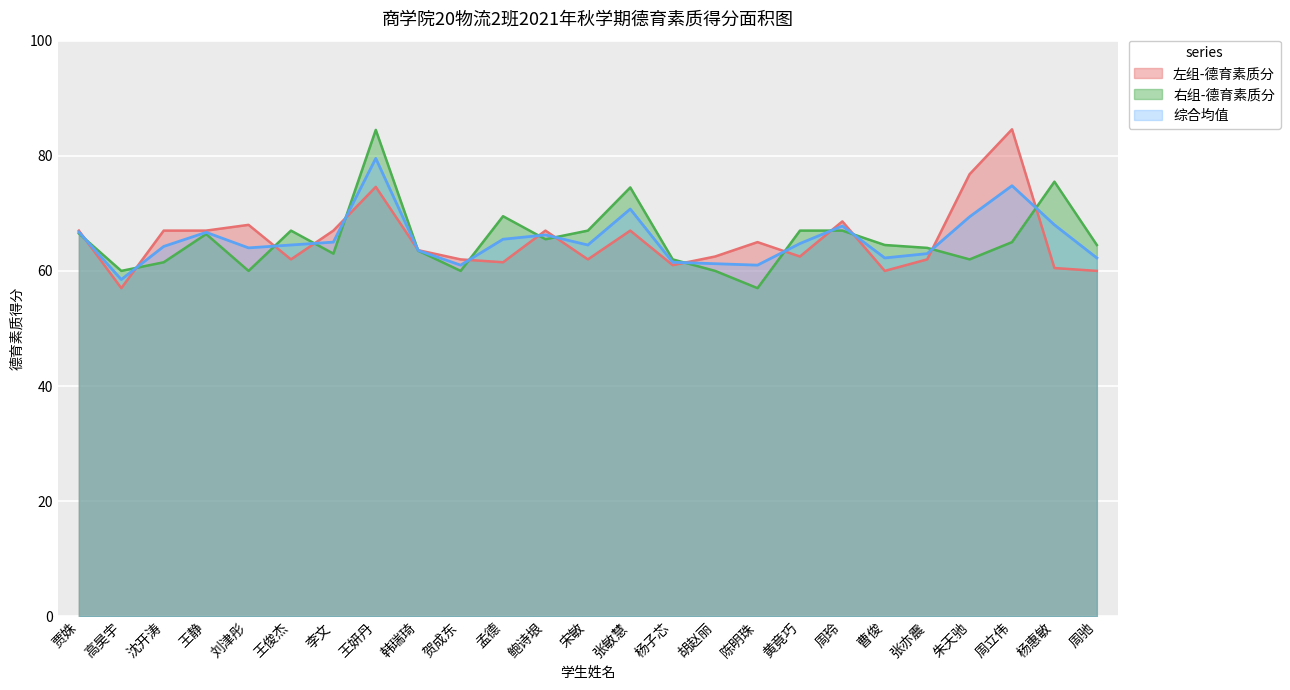

Reading left to right, list all the values displayed in this chart.

左组-德育素质分: 贾姝=67.0	高昊宇=57.0	沈开涛=67.0	王静=67.0	刘津彤=68.0	王俊杰=62.0	李文=67.0	王妍丹=74.6	韩瑞琦=63.6	贺成东=62.0	孟德=61.5	鲍诗垠=67.0	宋敏=62.0	张敏慧=67.0	杨子芯=61.0	胡赵丽=62.5	陈明珠=65.0	黄竟巧=62.5	周玲=68.6	曹俊=60.0	张亦震=62.0	朱天驰=76.8	周立伟=84.6	杨惠敏=60.5	周驰=60.0
右组-德育素质分: 贾姝=66.5	高昊宇=60.0	沈开涛=61.5	王静=66.4	刘津彤=60.0	王俊杰=67.0	李文=63.0	王妍丹=84.5	韩瑞琦=63.5	贺成东=60.0	孟德=69.5	鲍诗垠=65.5	宋敏=67.0	张敏慧=74.5	杨子芯=62.0	胡赵丽=60.0	陈明珠=57.0	黄竟巧=67.0	周玲=67.0	曹俊=64.5	张亦震=64.0	朱天驰=62.0	周立伟=65.0	杨惠敏=75.5	周驰=64.5
综合均值: 贾姝=66.8	高昊宇=58.5	沈开涛=64.2	王静=66.7	刘津彤=64.0	王俊杰=64.5	李文=65.0	王妍丹=79.5	韩瑞琦=63.5	贺成东=61.0	孟德=65.5	鲍诗垠=66.2	宋敏=64.5	张敏慧=70.8	杨子芯=61.5	胡赵丽=61.2	陈明珠=61.0	黄竟巧=64.8	周玲=67.8	曹俊=62.2	张亦震=63.0	朱天驰=69.4	周立伟=74.8	杨惠敏=68.0	周驰=62.2